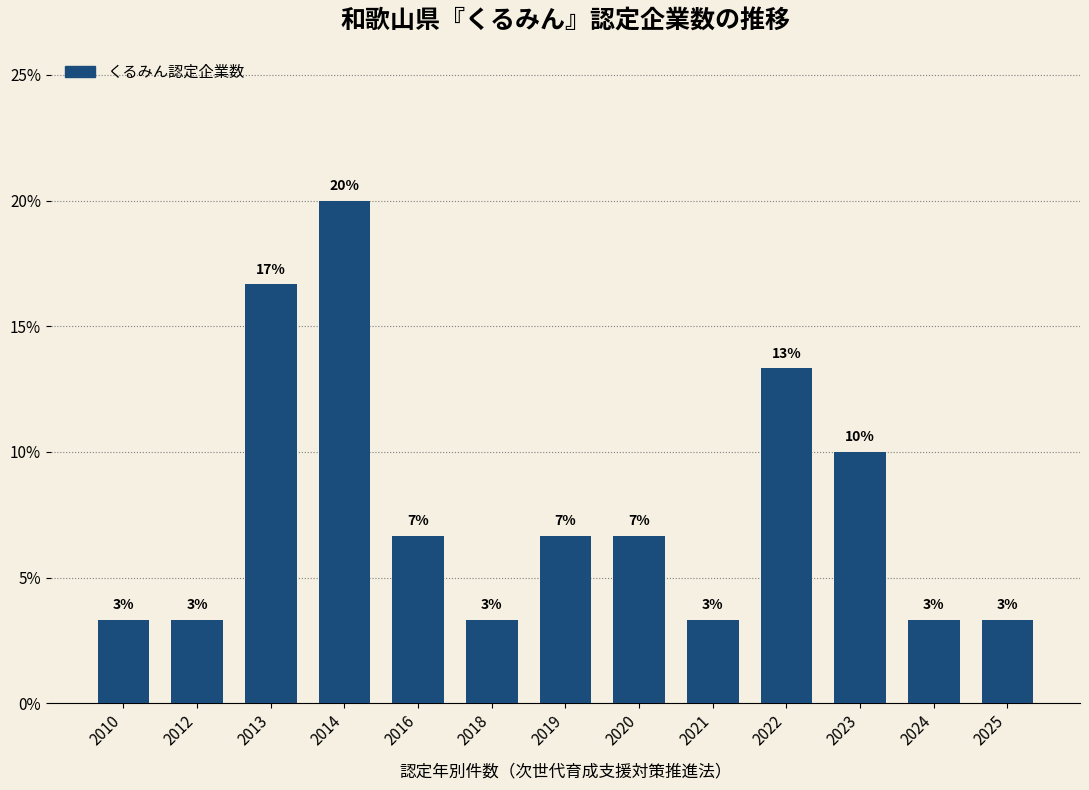

Does the chart contain any negative values?

No